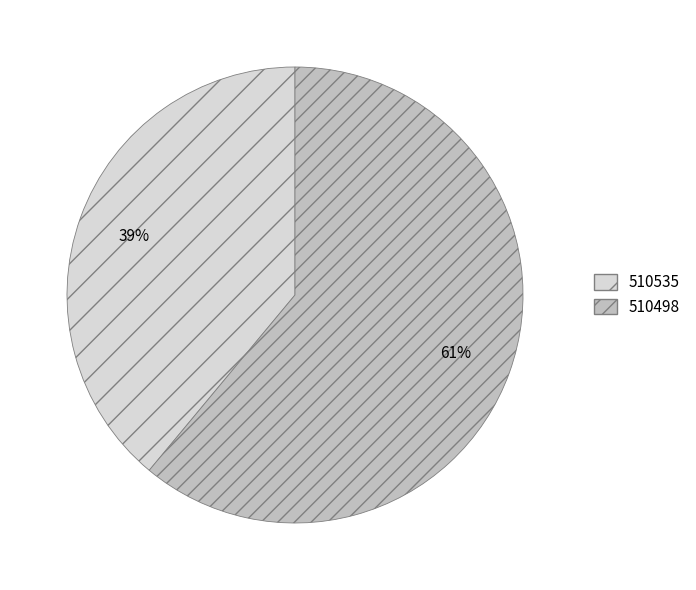

Which slice is the largest?

510498